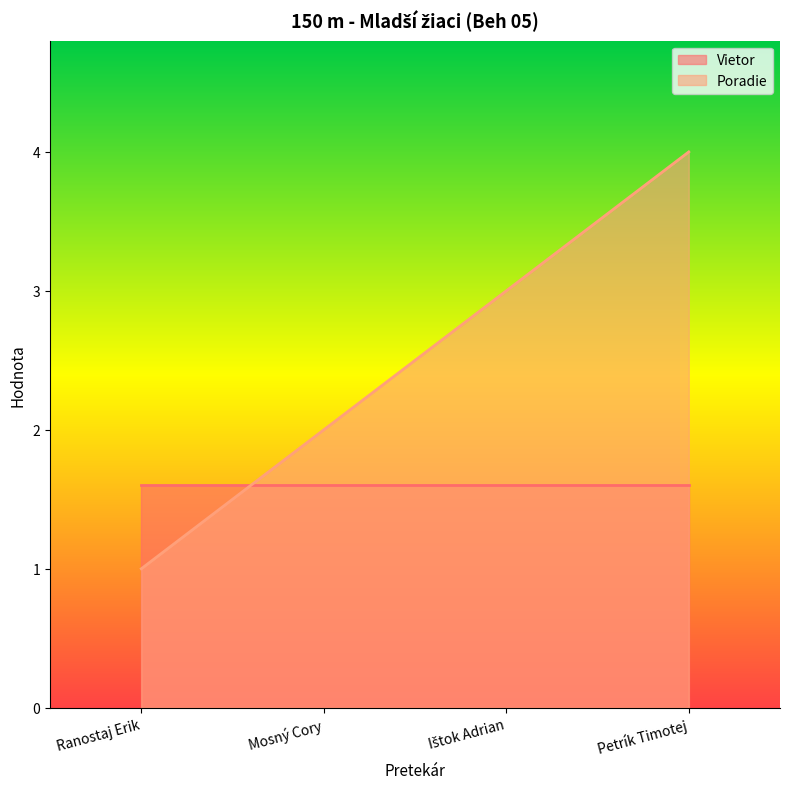

Count the values in the range 2 to 4.

3